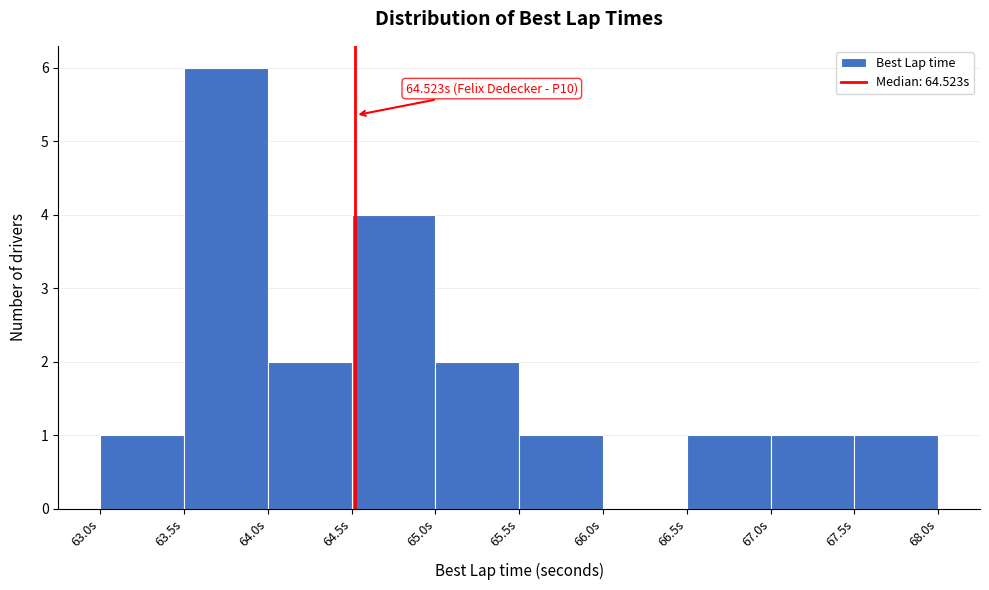

Which range on the x-axis has the tallest bar?

63.5 to 64.0